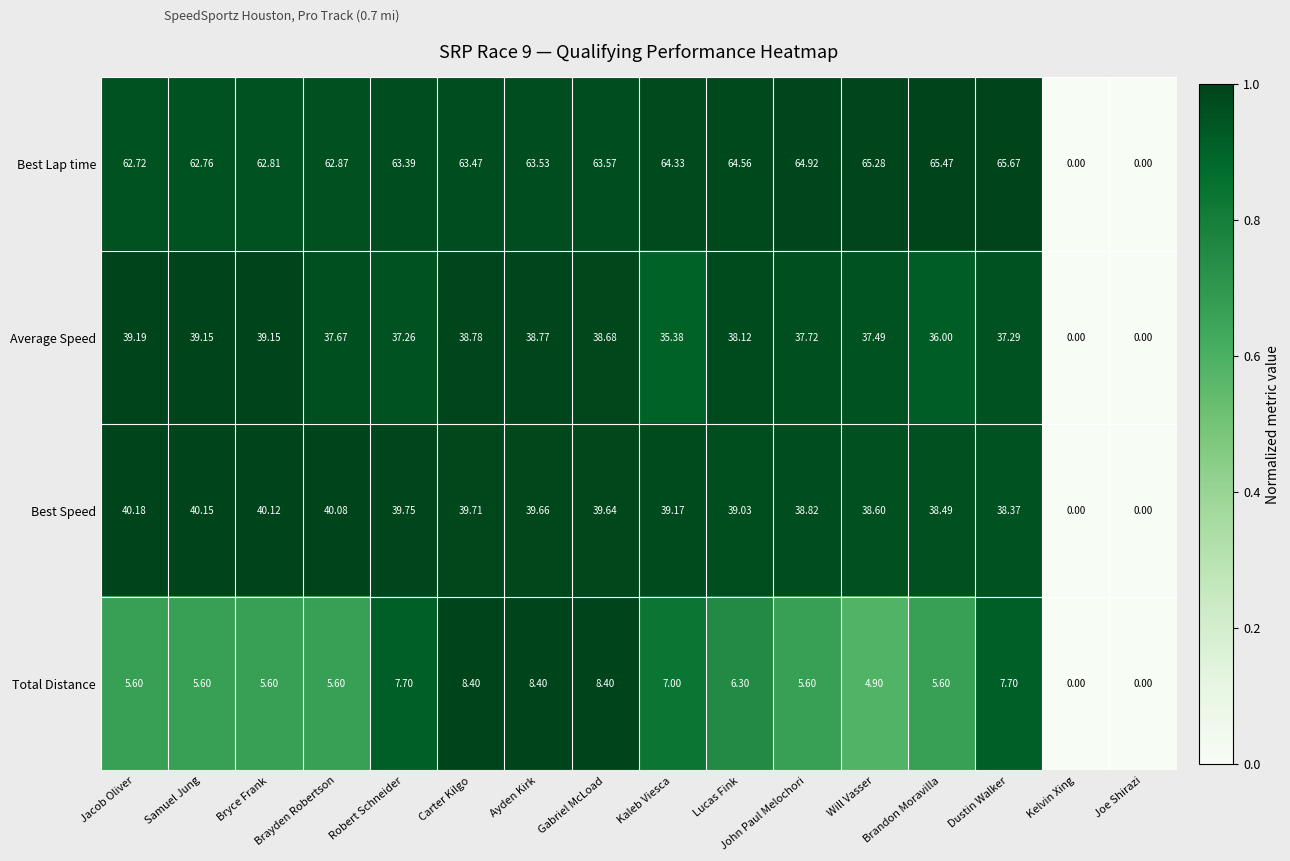

At which category does the chart reach its peak across all series?

Dustin Walker